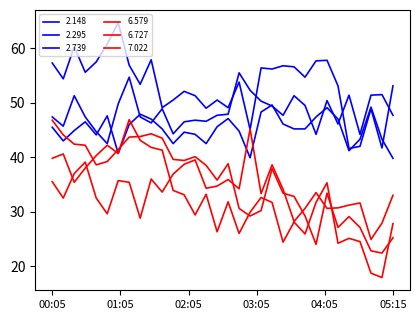

Does the chart display data point markers on the line(s)?

No